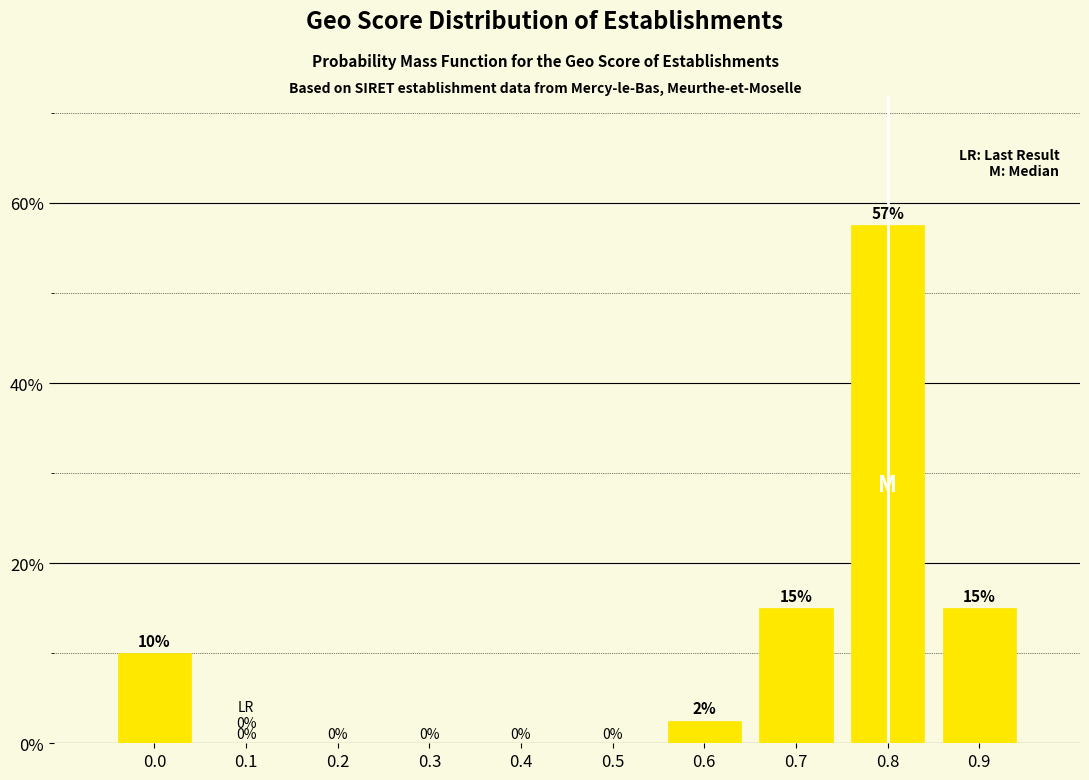

True or false: the data shows 0.0 at 0.4.

True